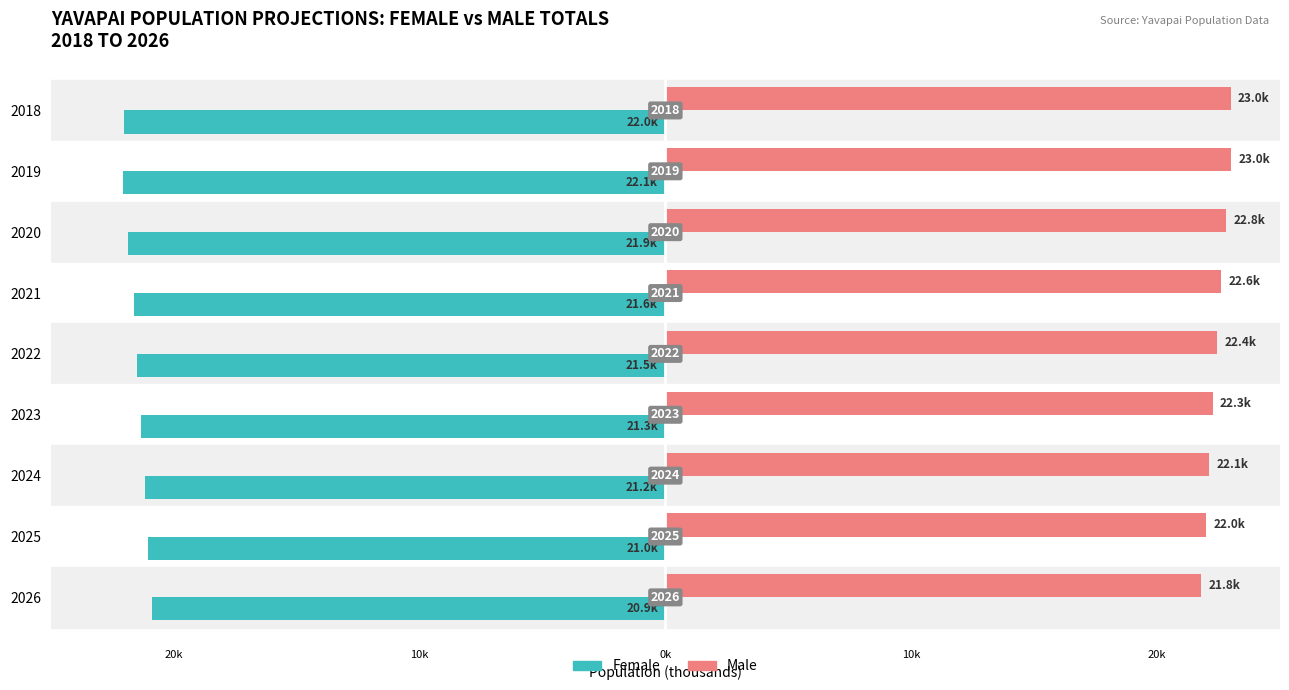

What are all the series names shown in the legend?

Female, Male